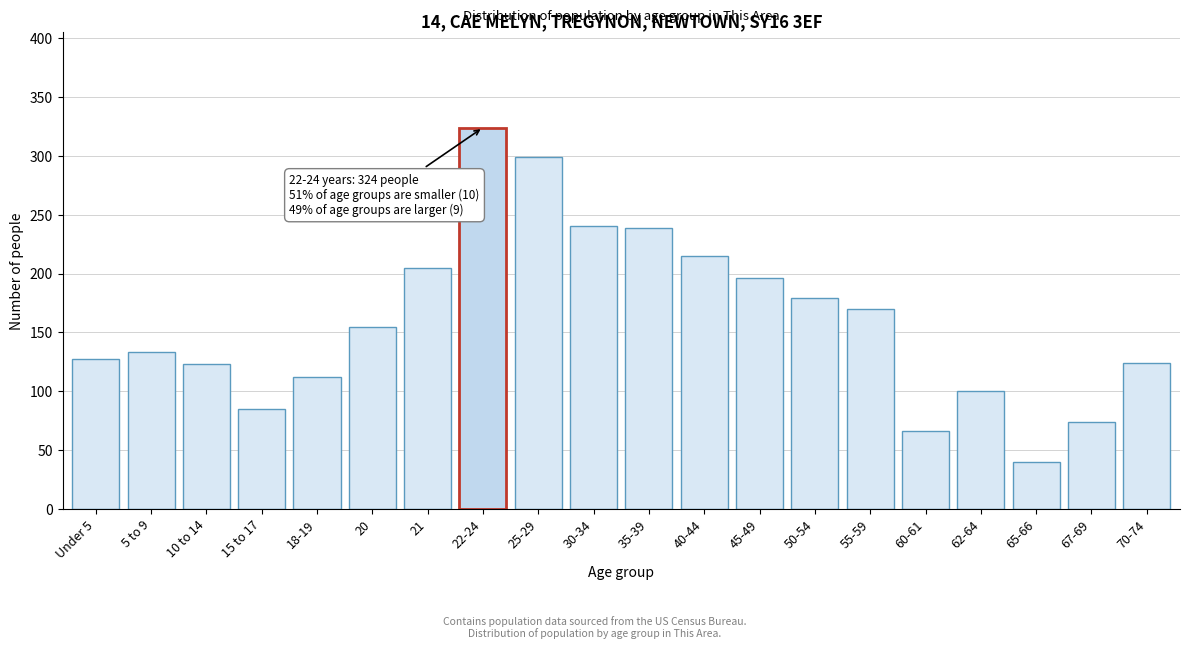

What is the sum of the values at Under 5 and 55-59?

297